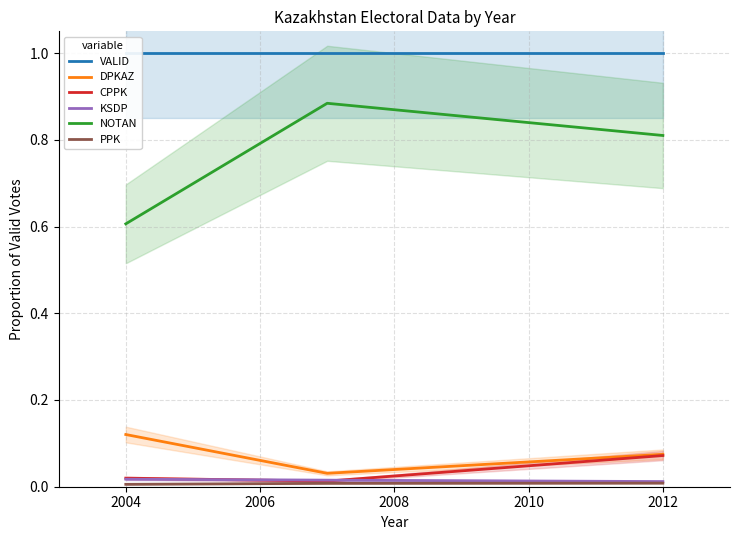

Is it true that PPK equals 0.0 at 2002?

False